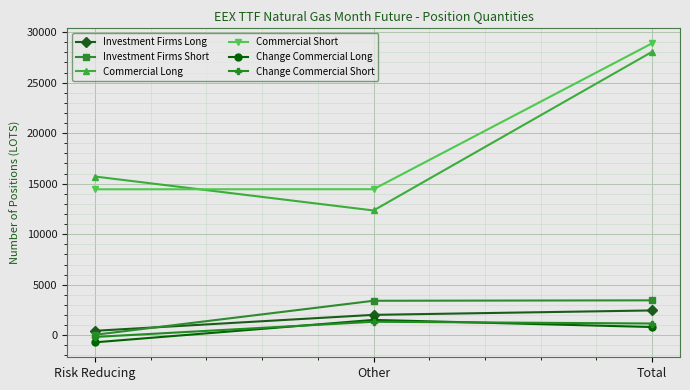

What is the difference between the Change Commercial Short values at Other and Total?

172.6